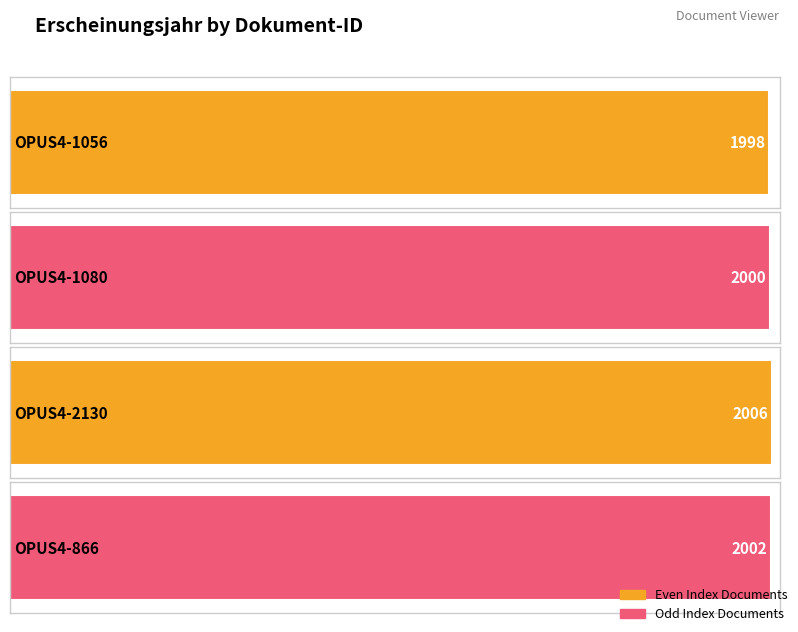

Rank the categories by value from highest to lowest.

OPUS4-2130, OPUS4-866, OPUS4-1080, OPUS4-1056